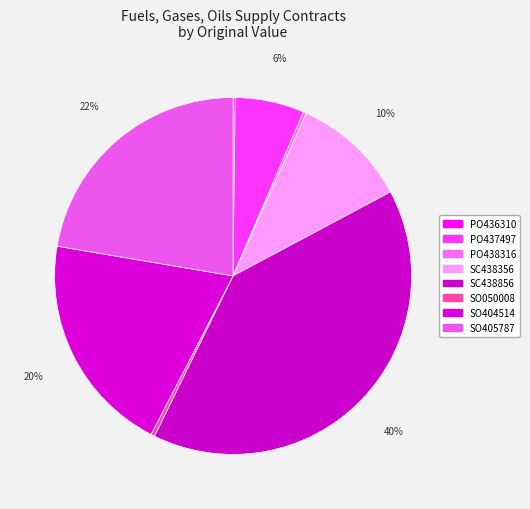

Is it true that SO405787 is 34% of the pie?

False